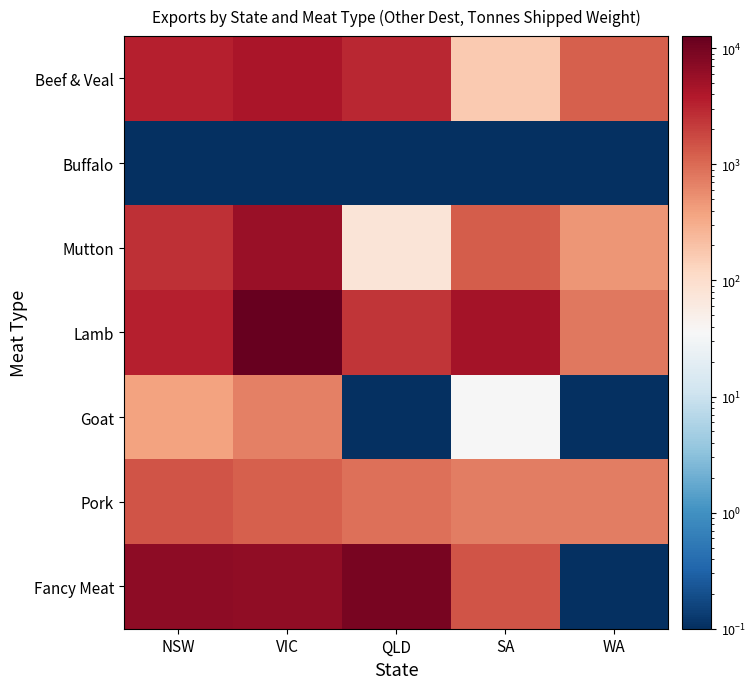

Which series changed the most between QLD and WA?

Fancy Meat